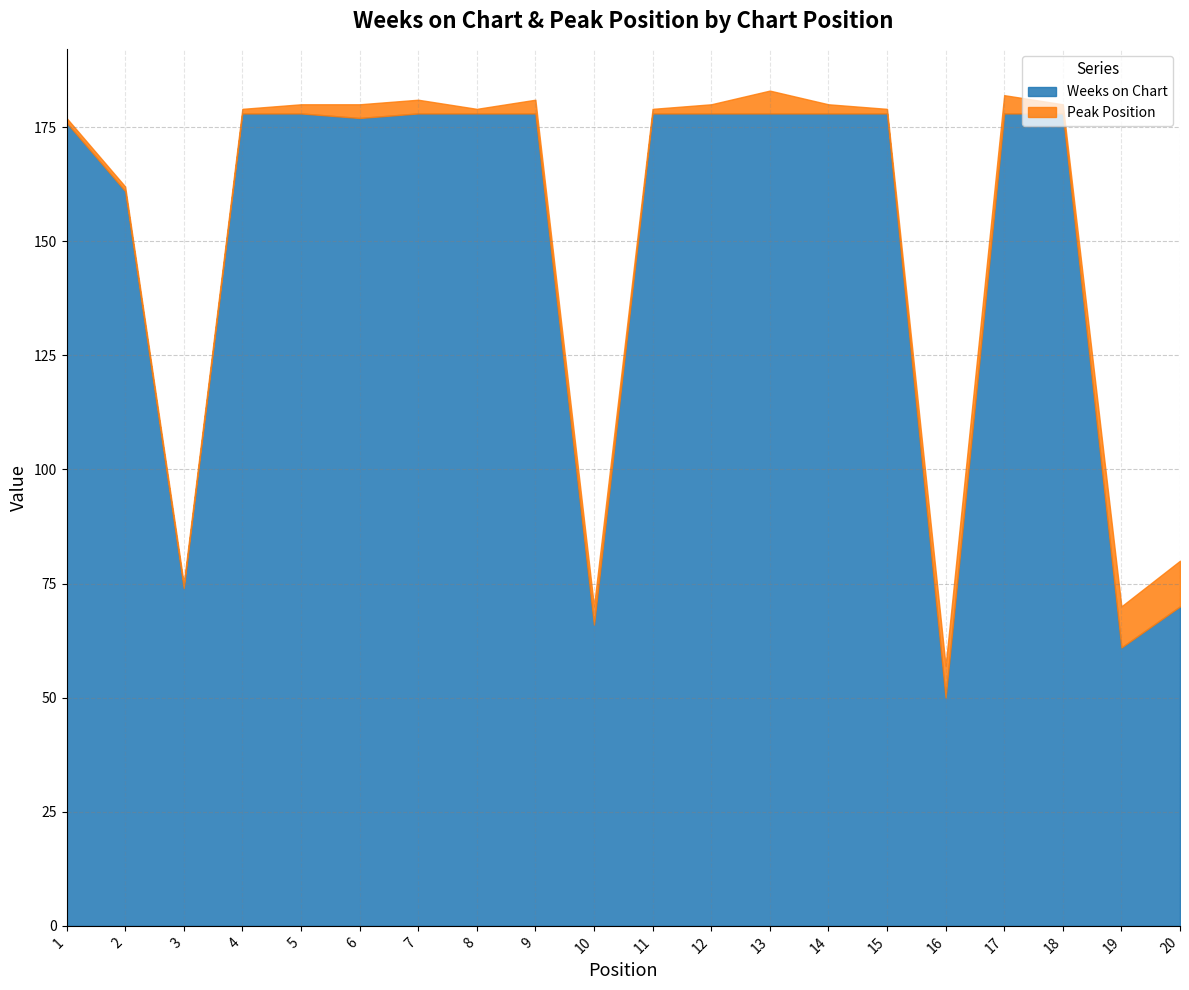

What is the value of the Weeks on Chart point at the 10th from the left?

66